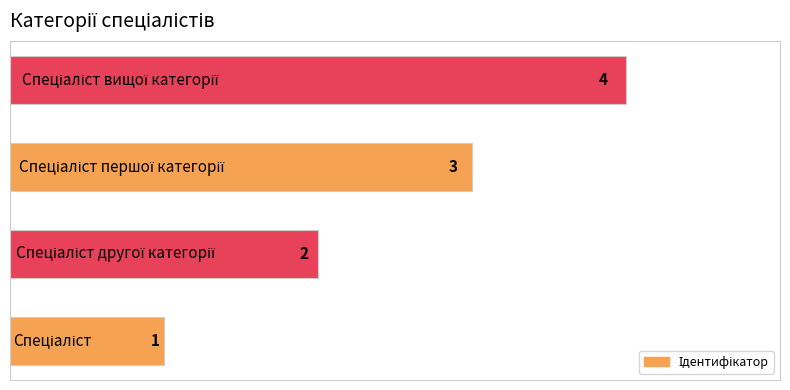

What is the difference between the maximum and minimum values?

3